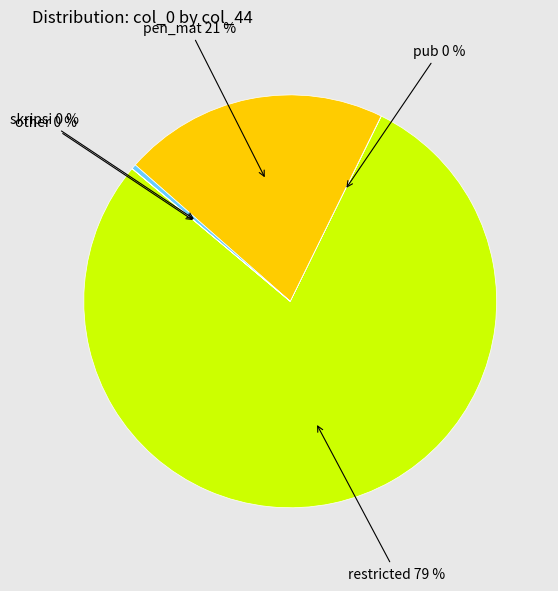

Is there any slice that represents more than half of the pie?

Yes